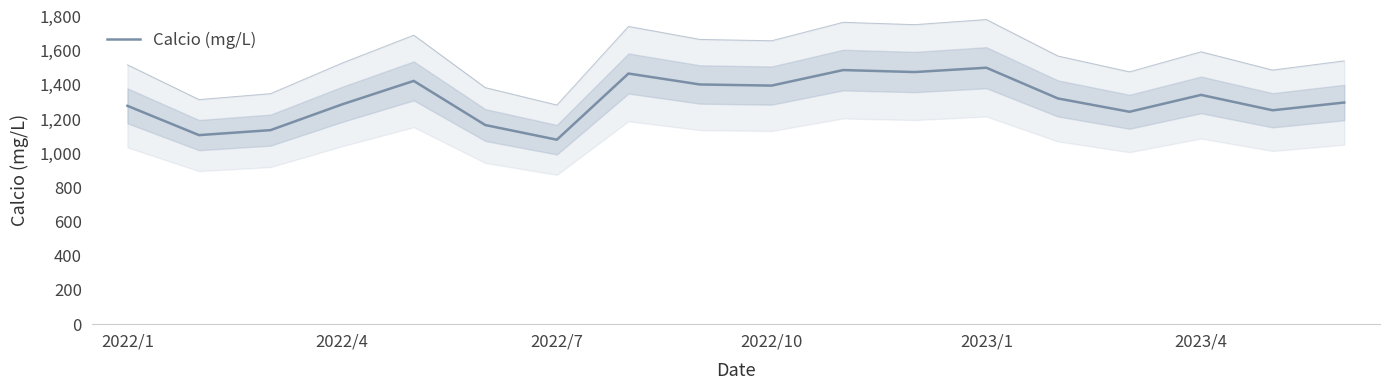

The value at 2023/1 is 1500.3. True or false?

True